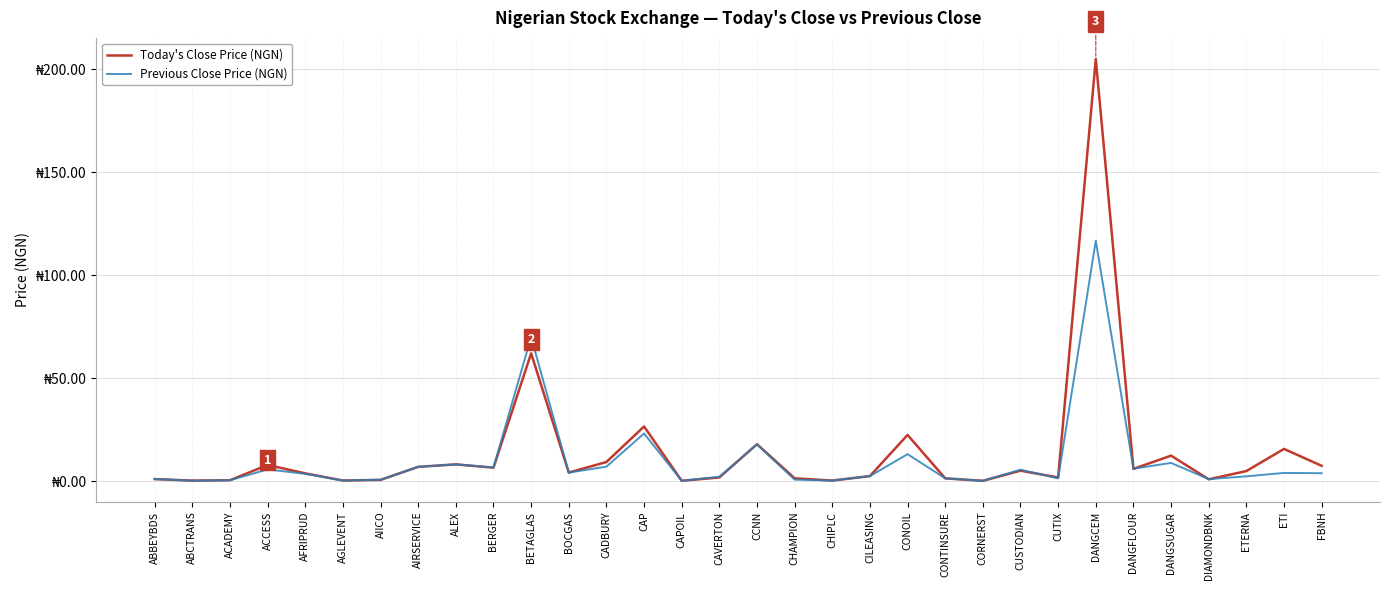

What is the total value across all series at AFRIPRUD?

7.4